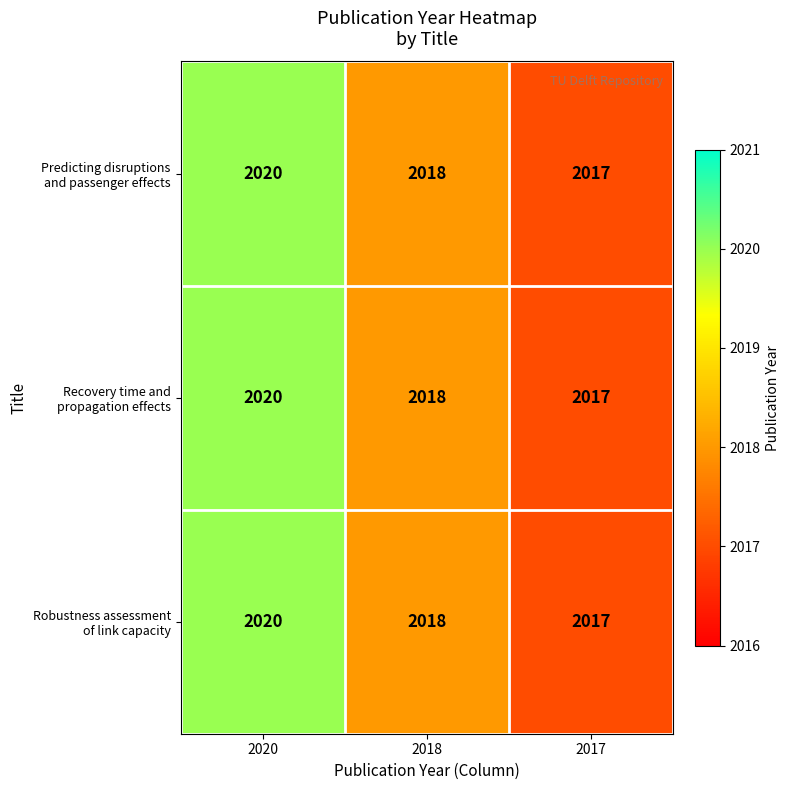

What is the smallest value displayed?

2017